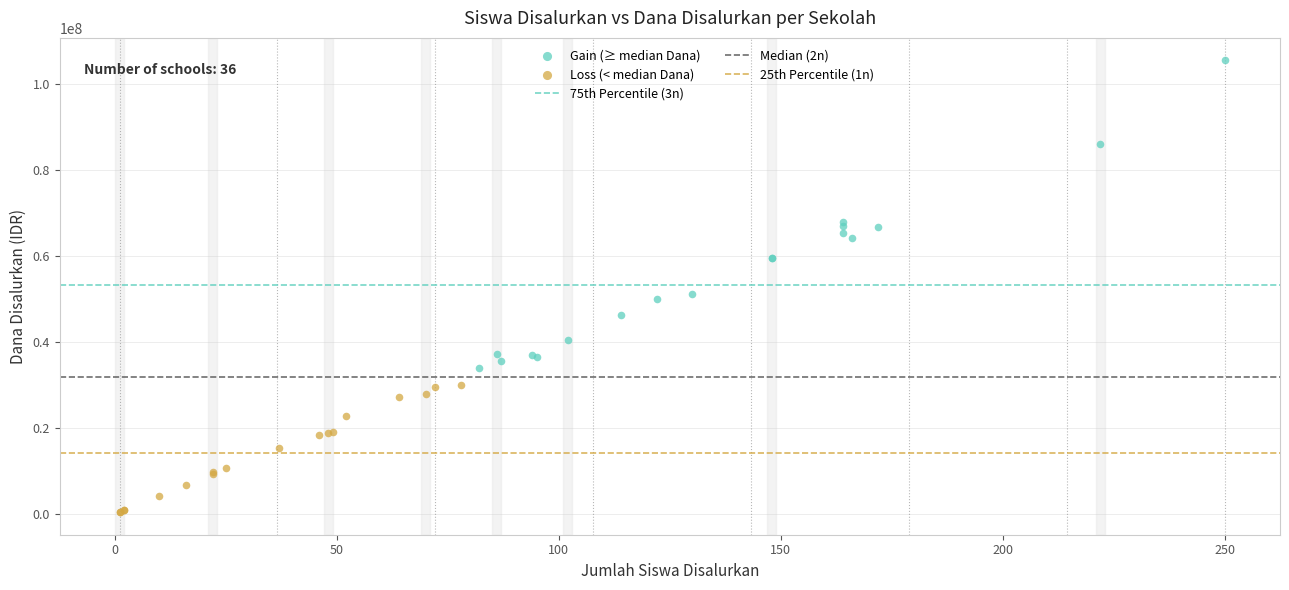

Which series contains the highest Y value?

Gain (≥ median Dana)